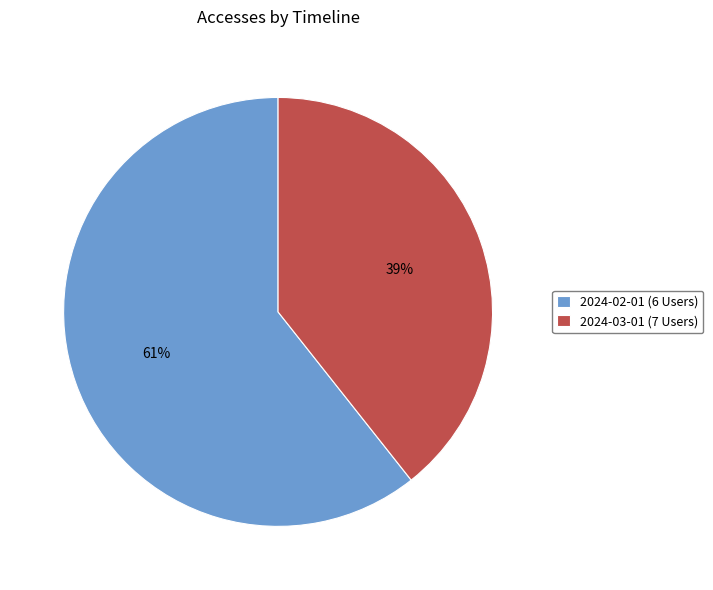

What percentage is the 2024-02-01 (6 Users) slice, to the nearest percent?

61%